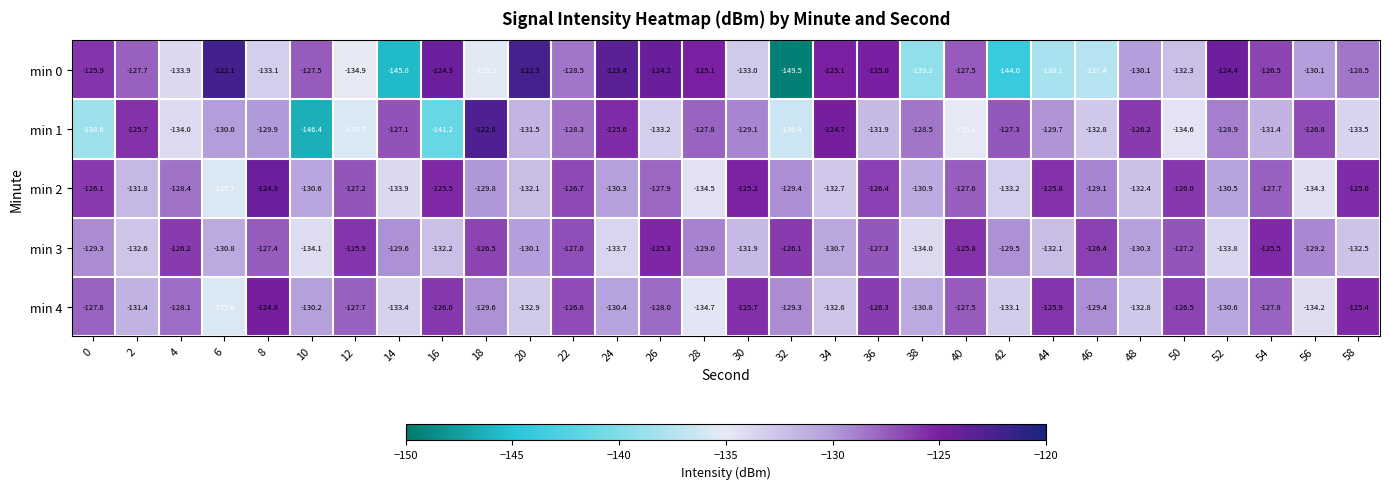

What is the total value across all series at 4?

-650.6